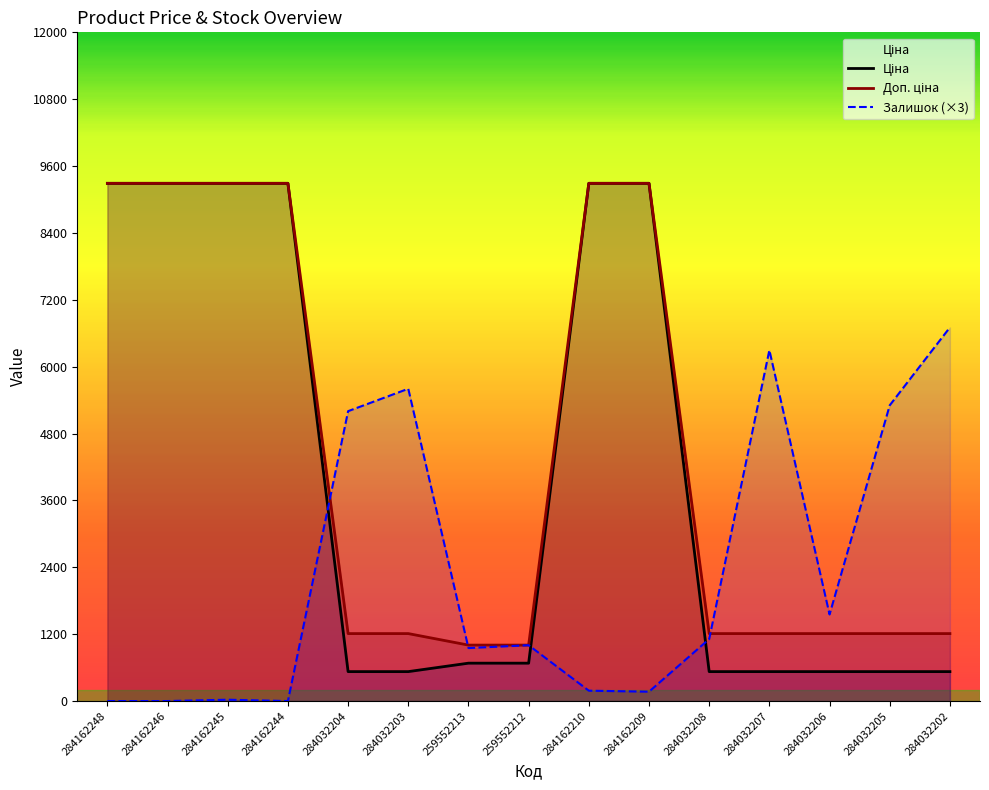

What is the sum of all Залишок values?

34113.0